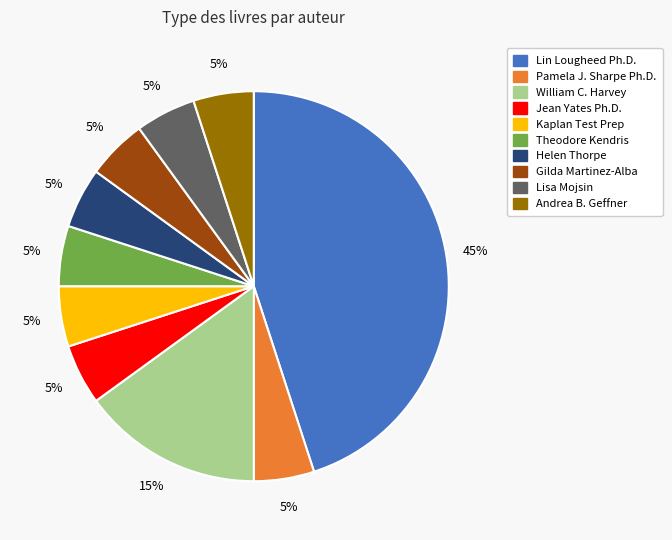

How many slices are in this pie chart?

10